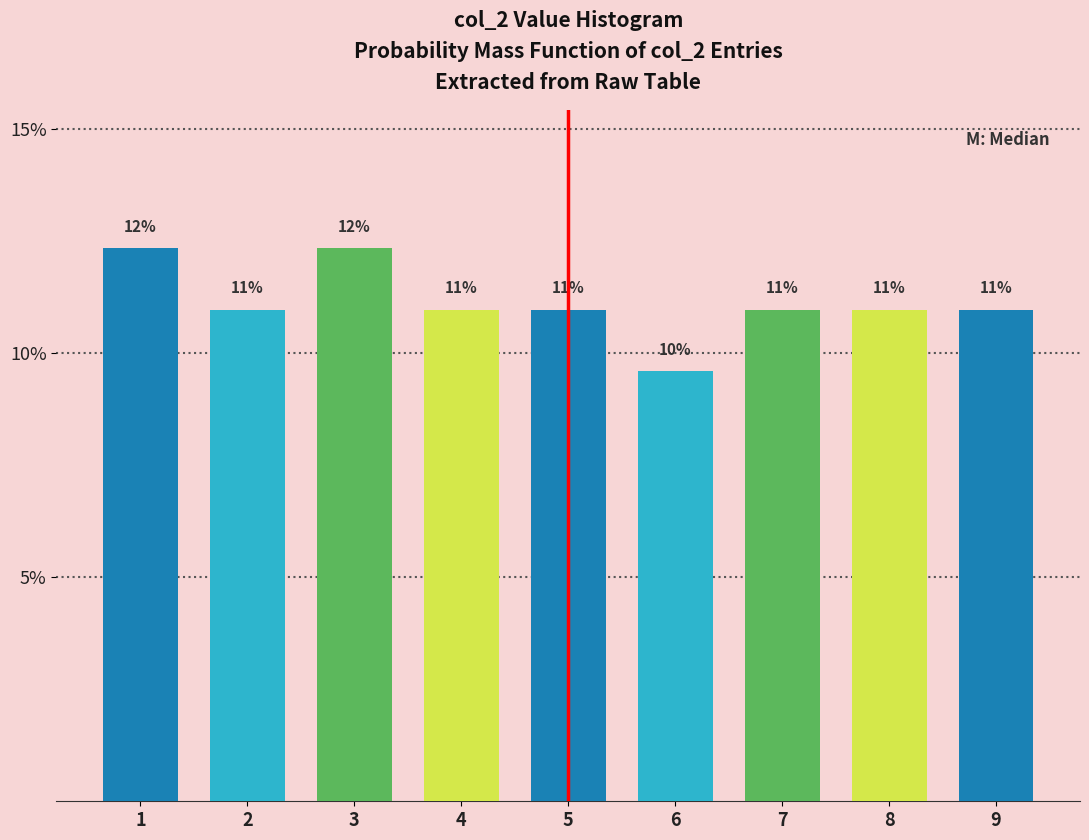

What is the smallest value displayed?

9.6